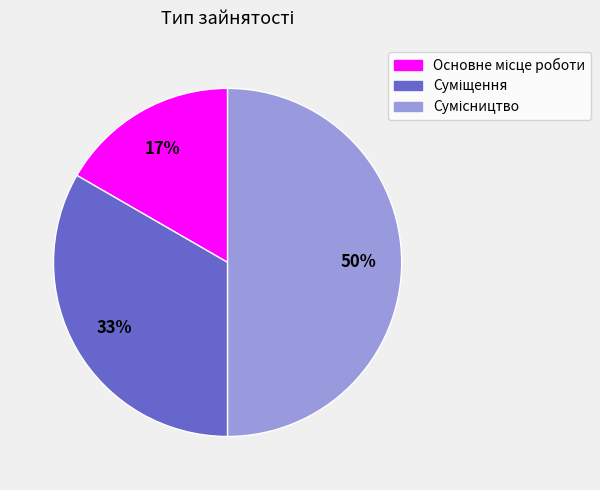

To the nearest percent, what is the average slice percentage?

33%